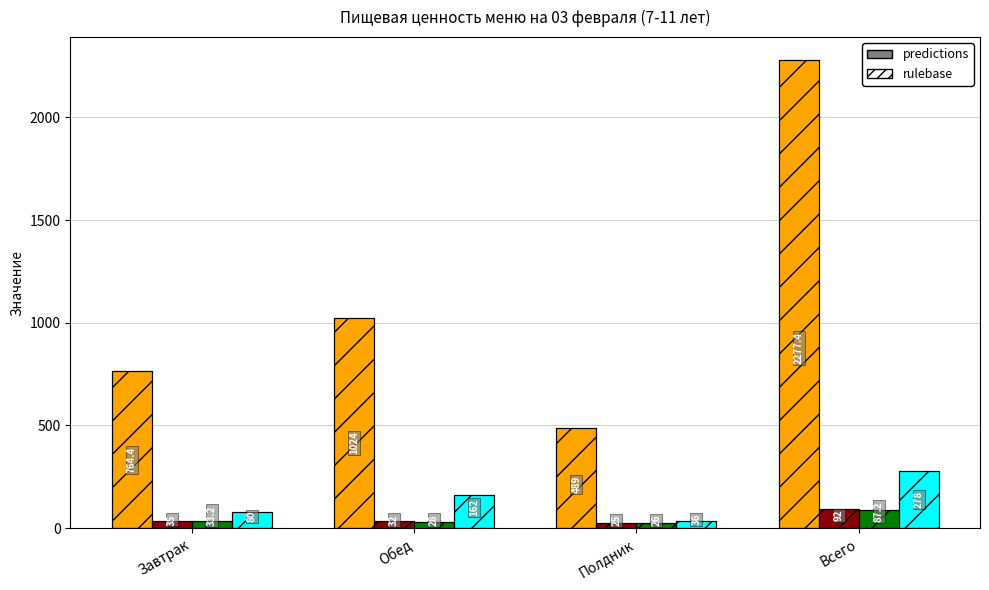

Reading left to right, transcribe all the data shown in this chart.

Калории: 764.4	1024.0	489.0	2277.4
Белки: 35.0	32.0	25.0	92.0
Жиры: 33.2	28.0	26.0	87.2
Углеводы: 80.0	162.0	36.0	278.0